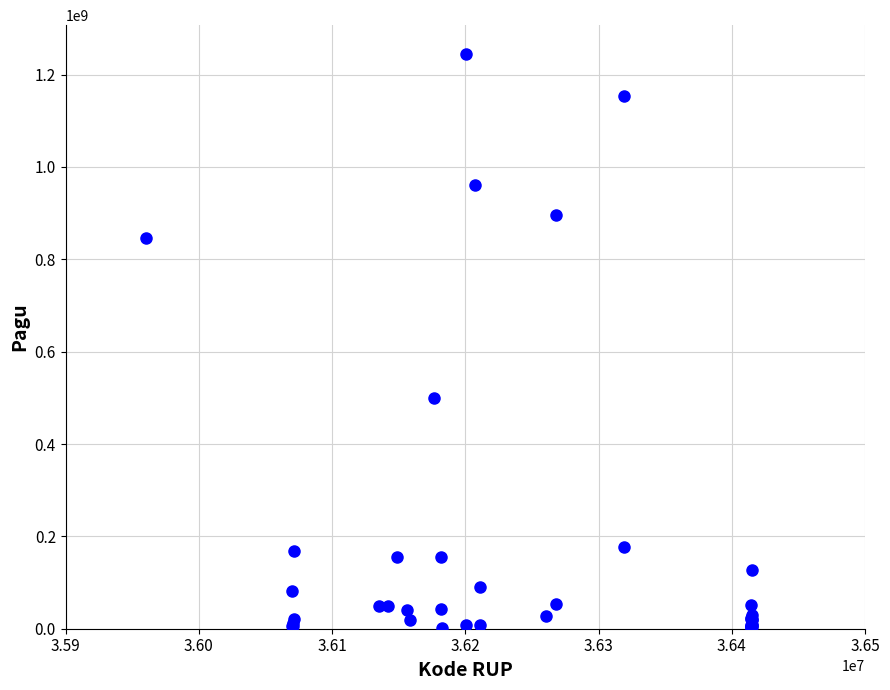

What Y value in the scatter plot is closest to 622840000?

499932000